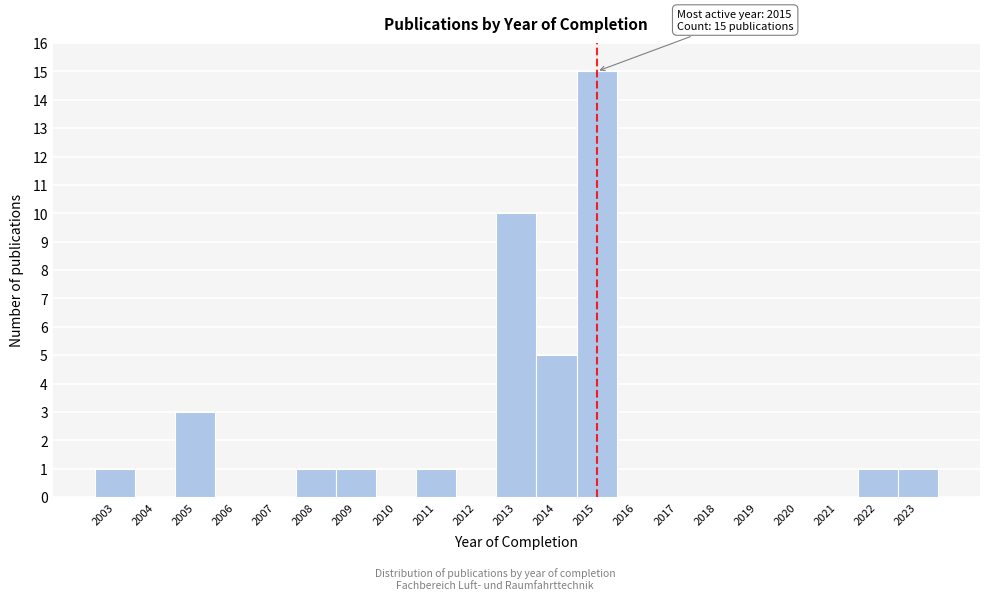

Reading left to right, list all the values displayed in this chart.

2003=1	2004=0	2005=3	2006=0	2007=0	2008=1	2009=1	2010=0	2011=1	2012=0	2013=10	2014=5	2015=15	2016=0	2017=0	2018=0	2019=0	2020=0	2021=0	2022=1	2023=1